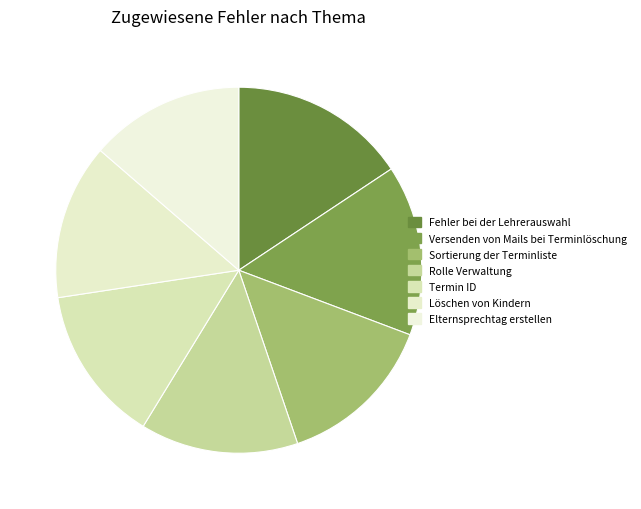

To the nearest percent, what percentage of the pie is Fehler bei der Lehrerauswahl?

16%